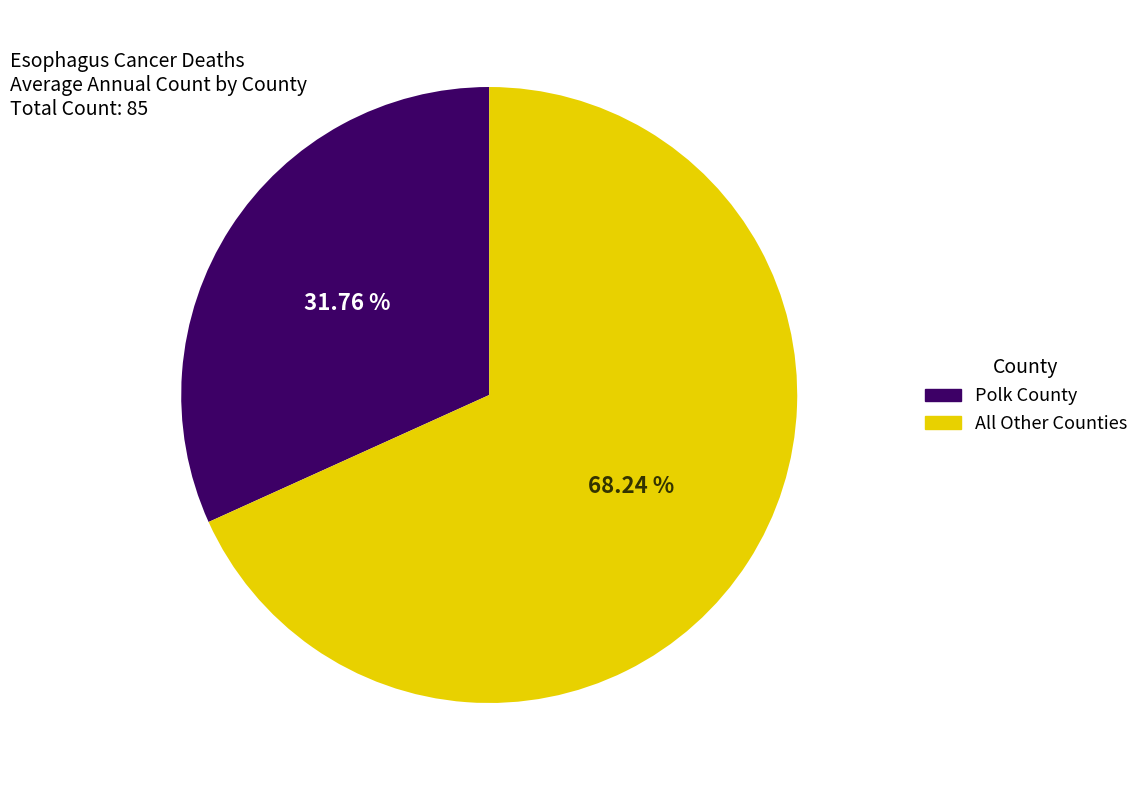

Which slice is the largest?

All Other Counties